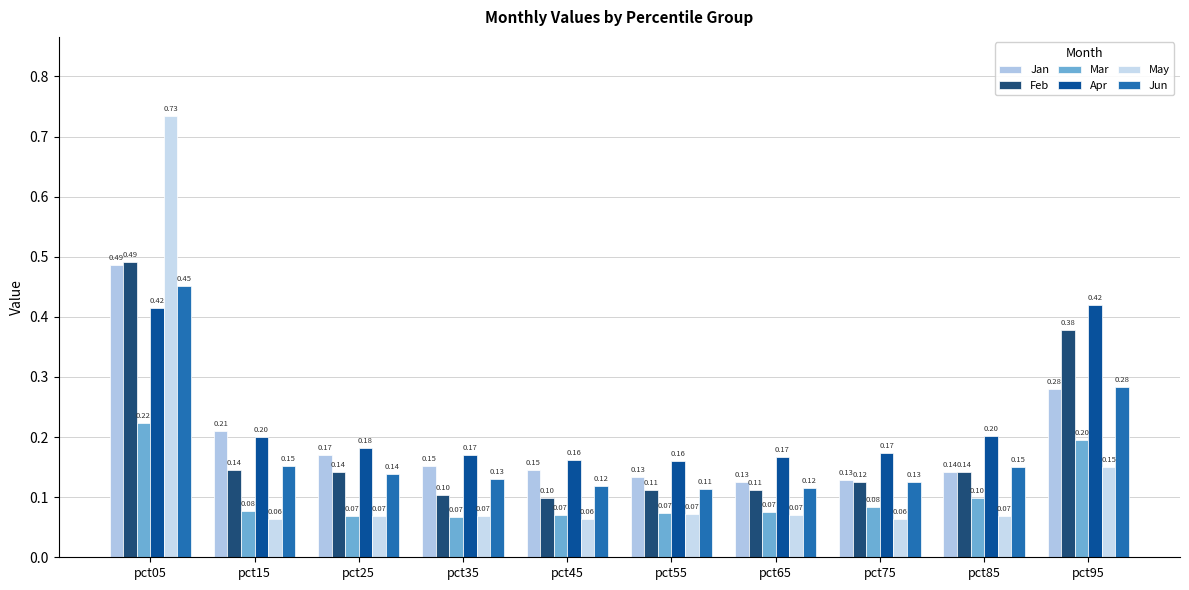

Where is Mar nearest to the value 0?

pct35